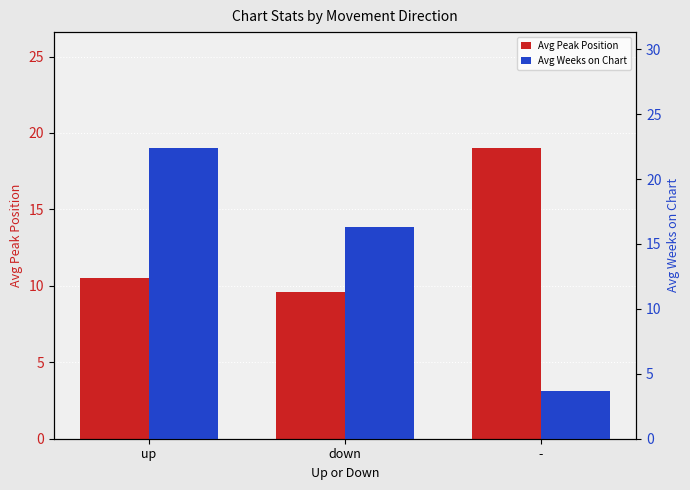

Rank the categories by Avg Weeks on Chart value from highest to lowest.

up, down, -